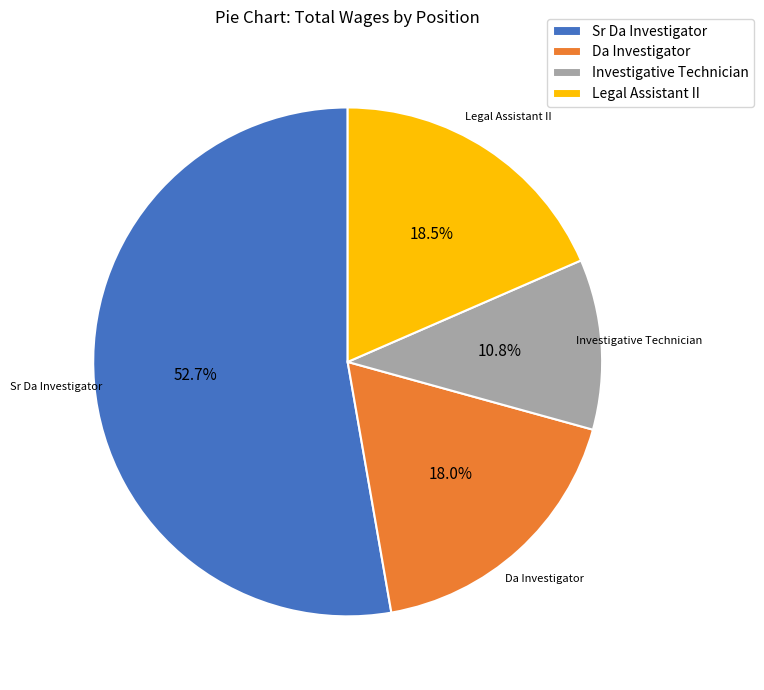

Rank the categories by value from lowest to highest.

Investigative Technician, Da Investigator, Legal Assistant II, Sr Da Investigator